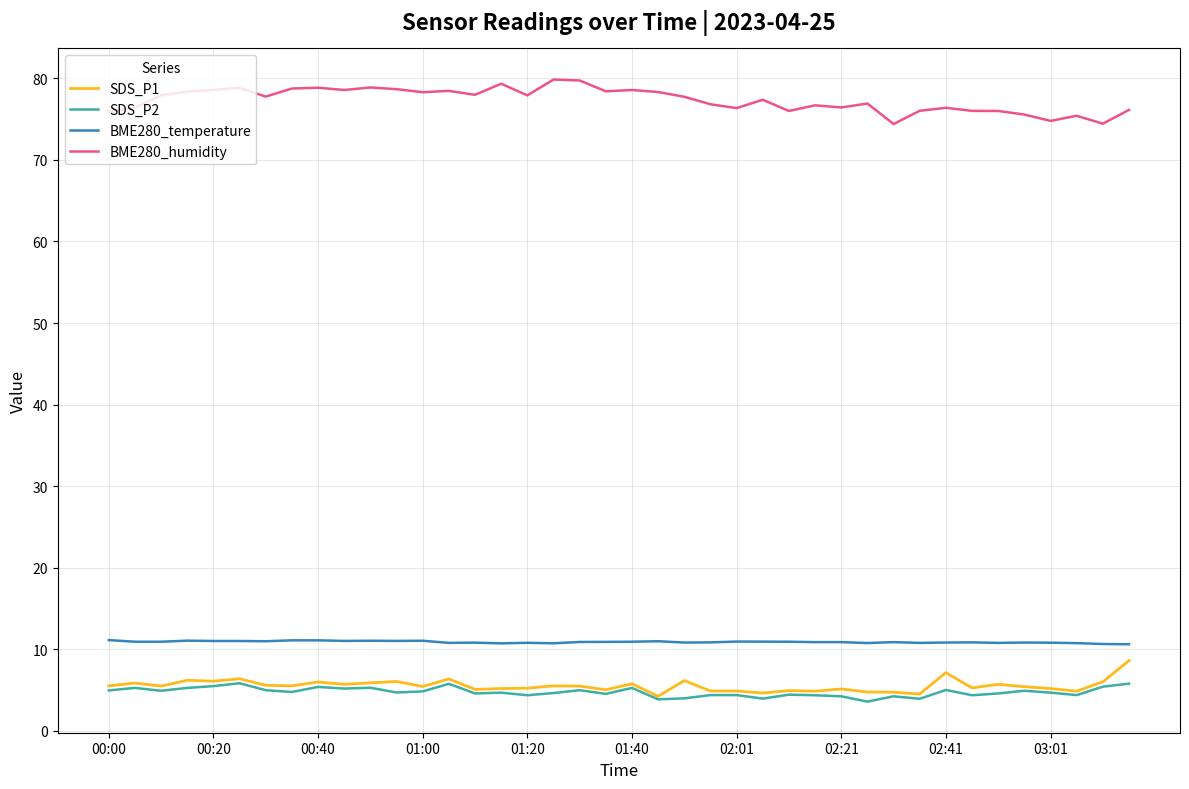

What is the smallest value displayed?

3.6